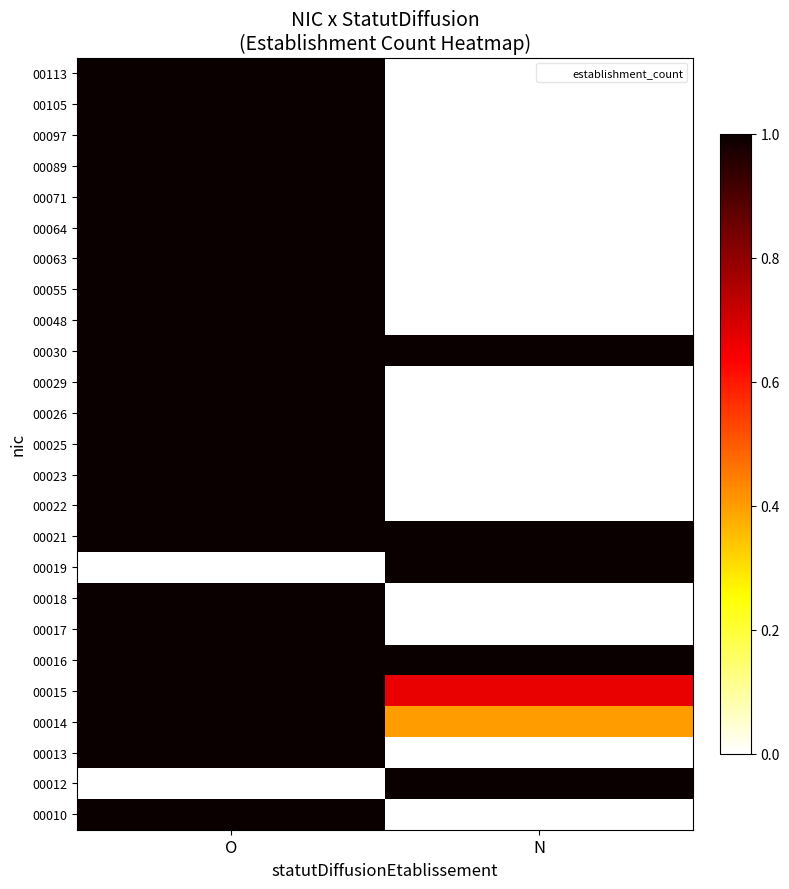

At which category is the sum across all series the highest?

O